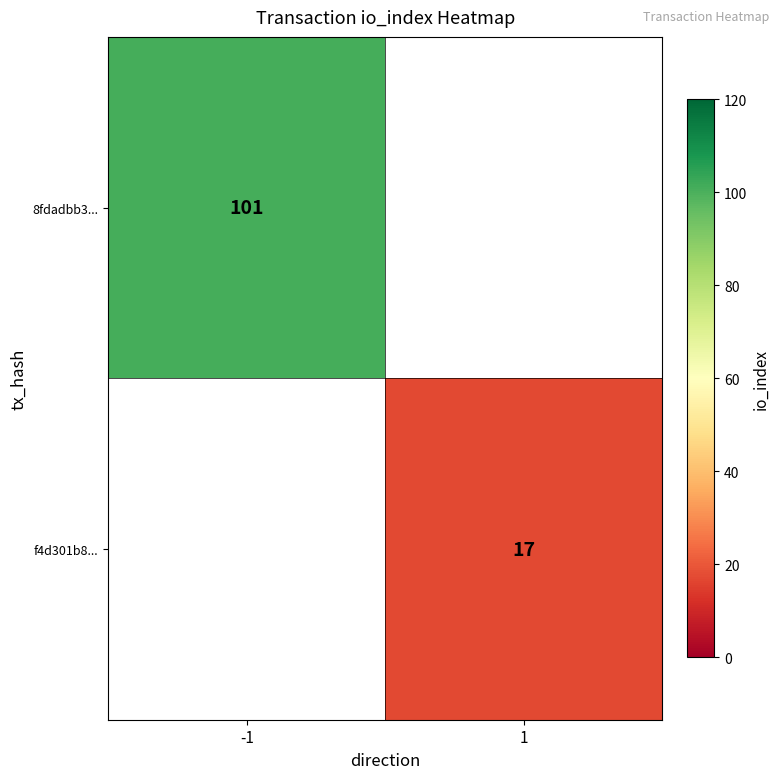

Which category has the highest value across all series?

-1